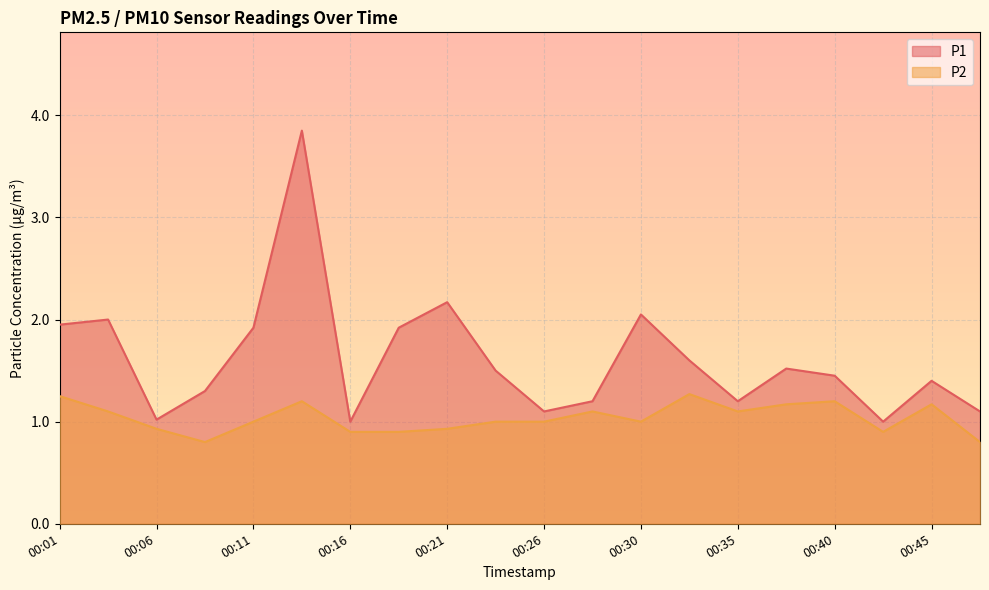

Which has a higher value, 00:03 or 00:33?

00:03